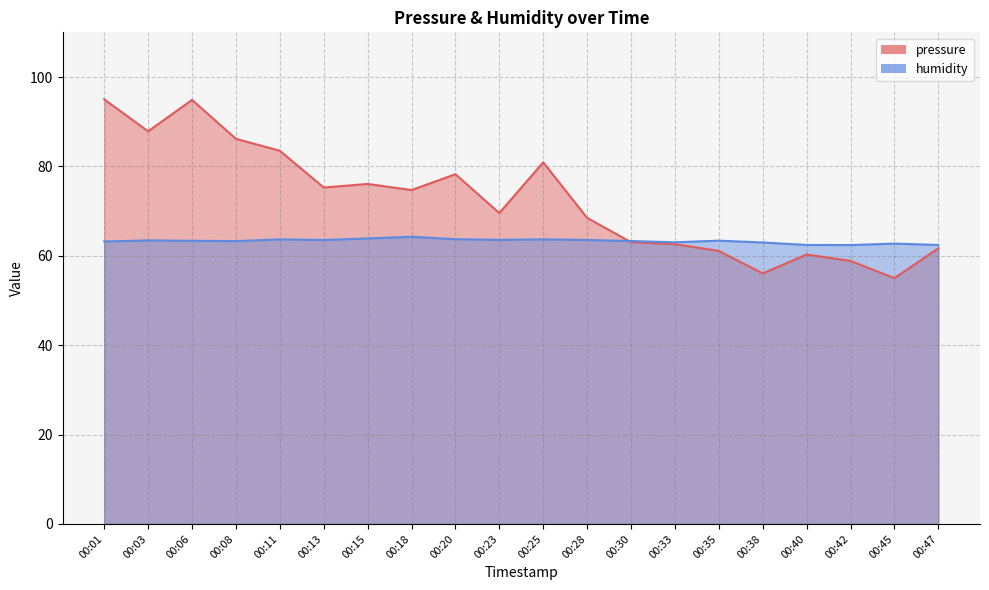

Is the value of pressure at 00:35 greater than the value of humidity at 00:11?

No